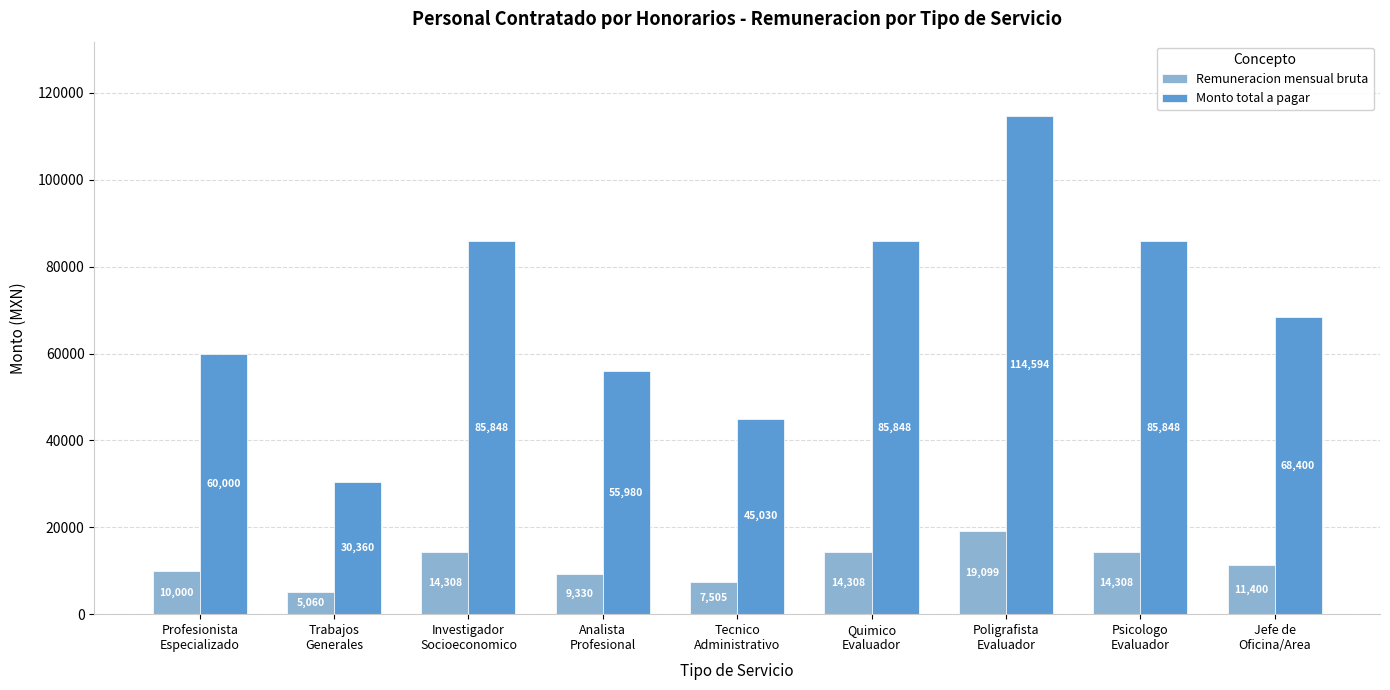

Reading left to right, what are all the values shown in this chart?

Remuneracion mensual bruta: 10000	5060	14308	9330	7505	14308	19099	14308	11400
Monto total a pagar: 60000	30360	85848	55980	45030	85848	114594	85848	68400